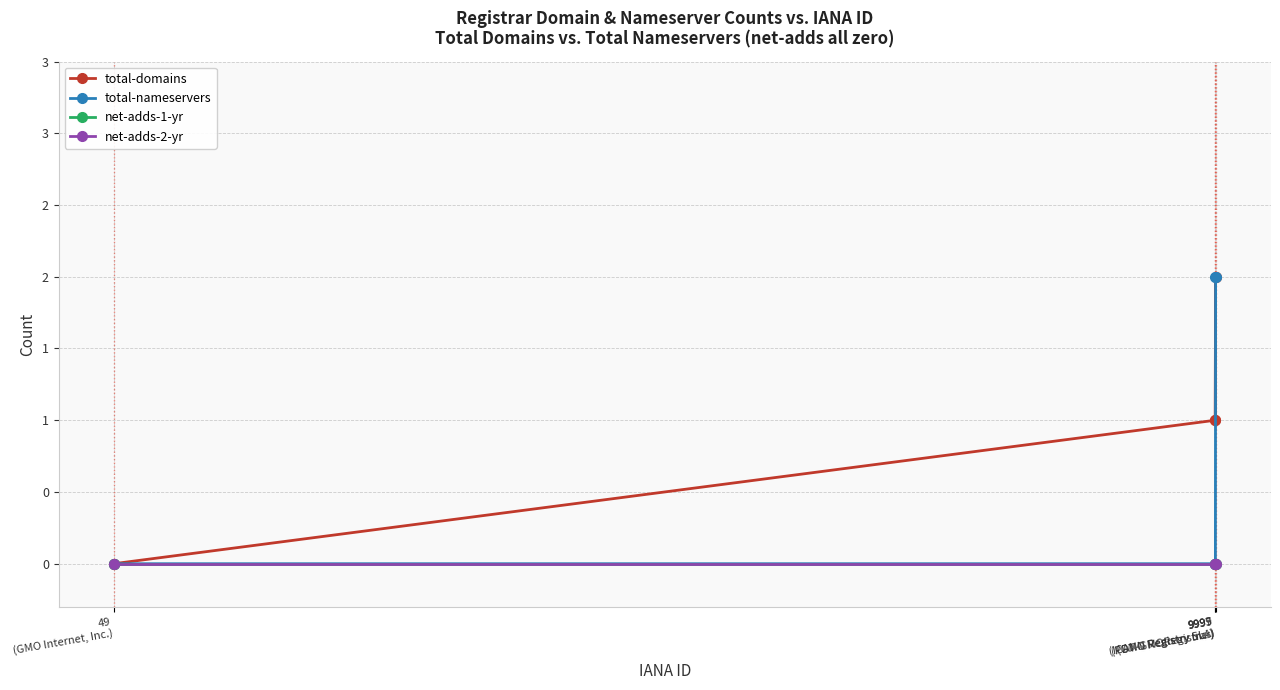

True or false: net-adds-1-yr and total-nameservers intersect in this chart.

False